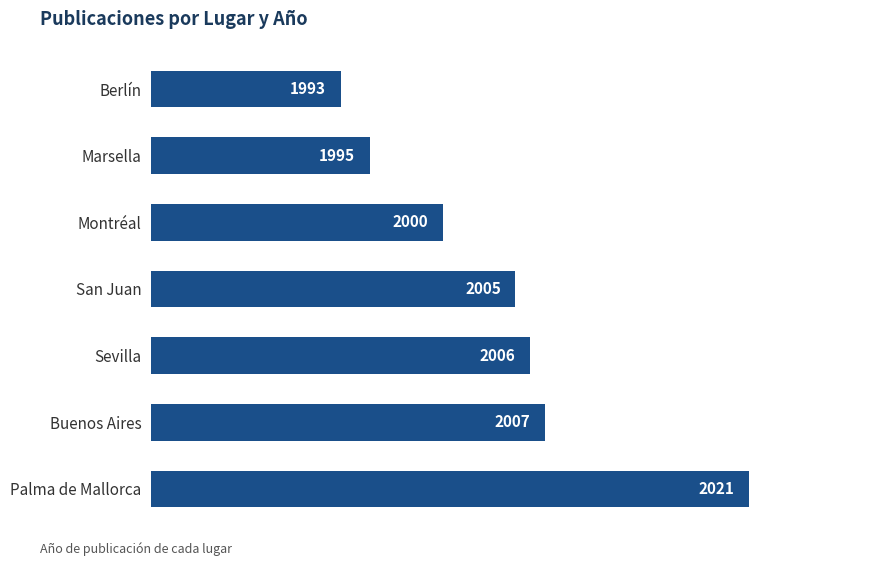

What is the difference between the maximum and minimum values?

28